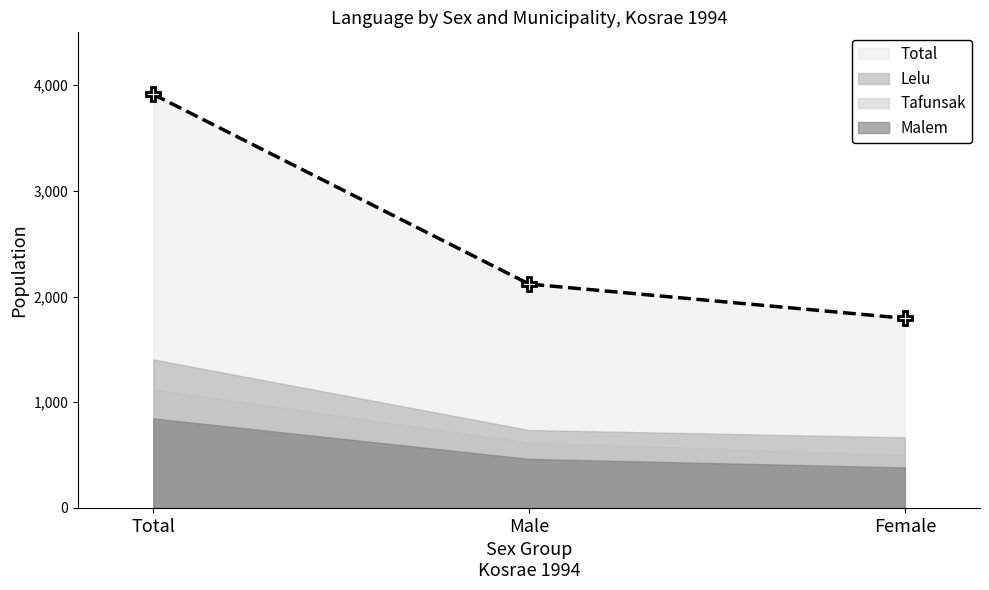

Is it true that Tafunsak equals 620 at Male?

True